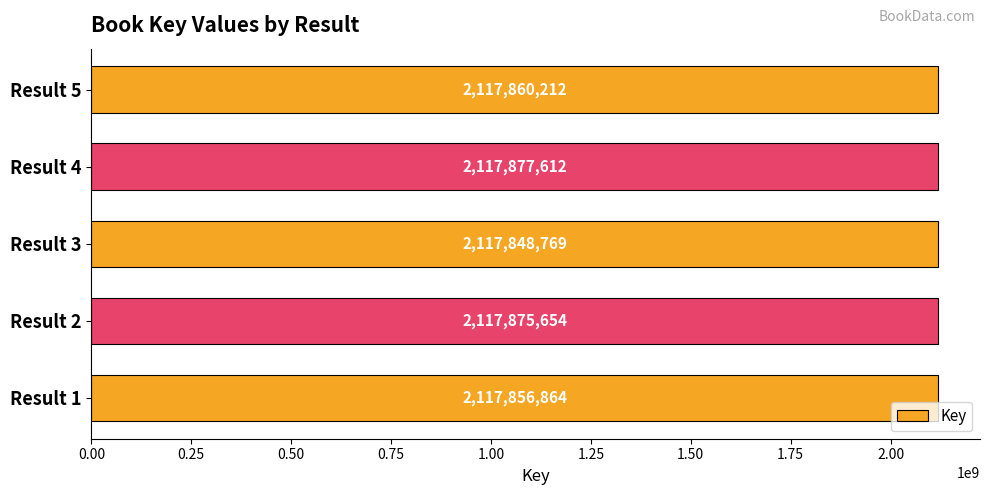

List the labels in order of value, largest first.

Result 4, Result 2, Result 5, Result 1, Result 3